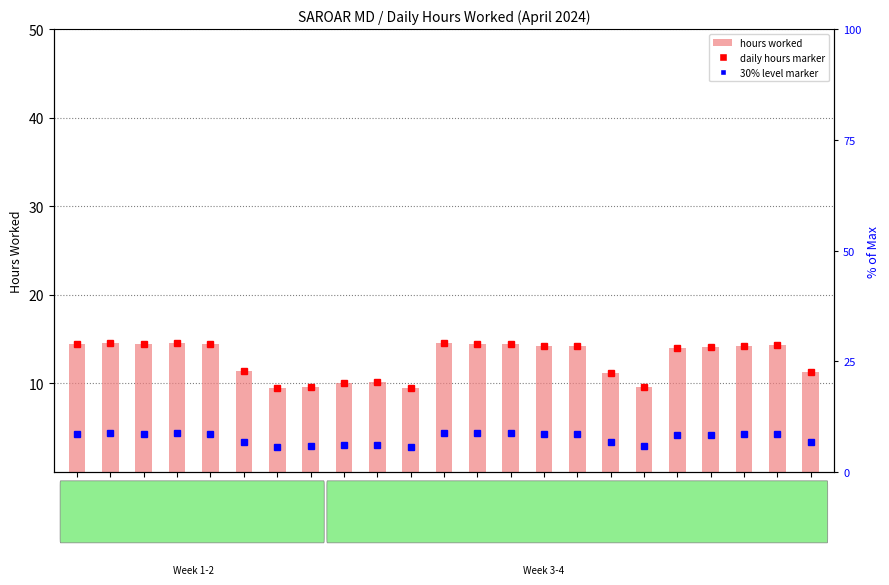

Reading left to right, extract all data points from this chart.

14.4	14.6	14.4	14.6	14.5	11.4	9.5	9.6	10.1	10.1	9.4	14.6	14.5	14.5	14.3	14.2	11.2	9.6	13.9	14.1	14.2	14.3	11.3